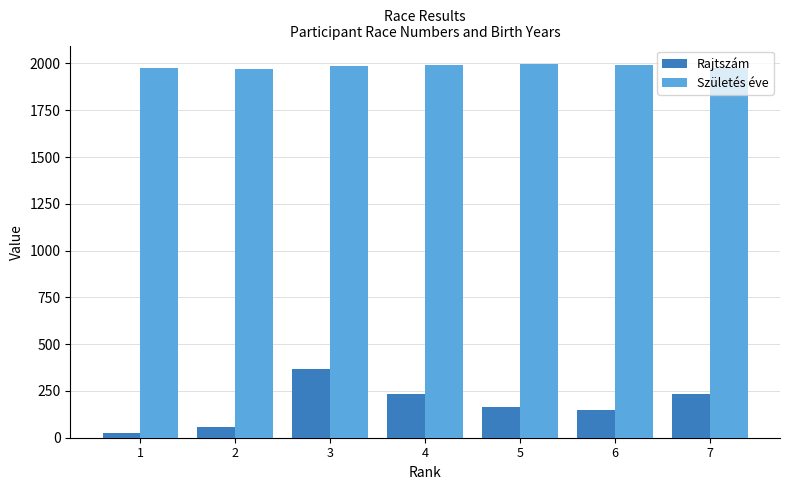

What is the total value across all series at 4?

2226